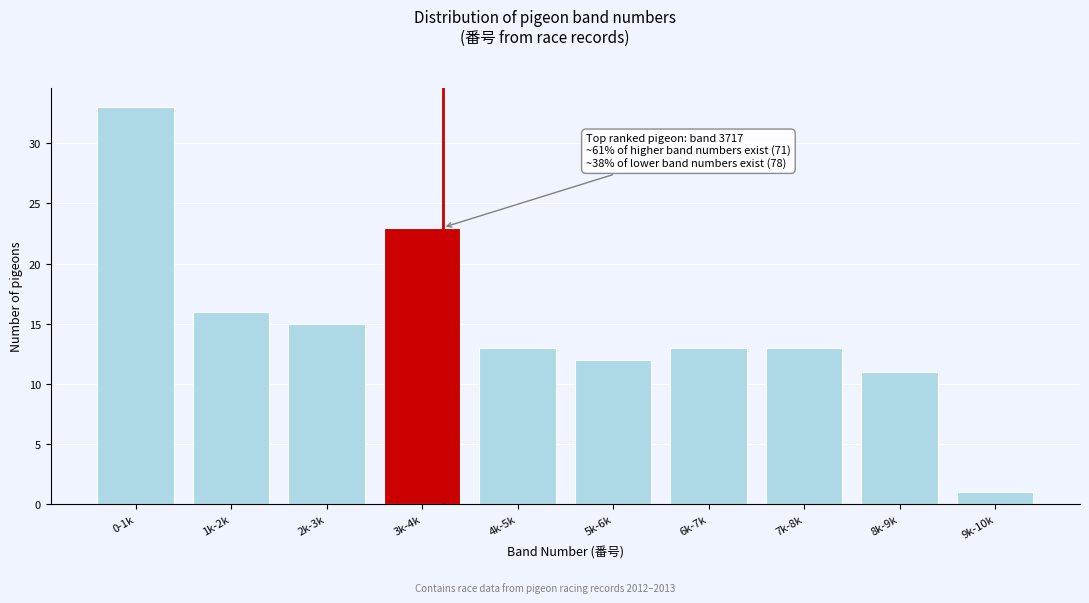

Reading left to right, what are all the values shown in this chart?

0-1k=33	1k-2k=16	2k-3k=15	3k-4k=23	4k-5k=13	5k-6k=12	6k-7k=13	7k-8k=13	8k-9k=11	9k-10k=1